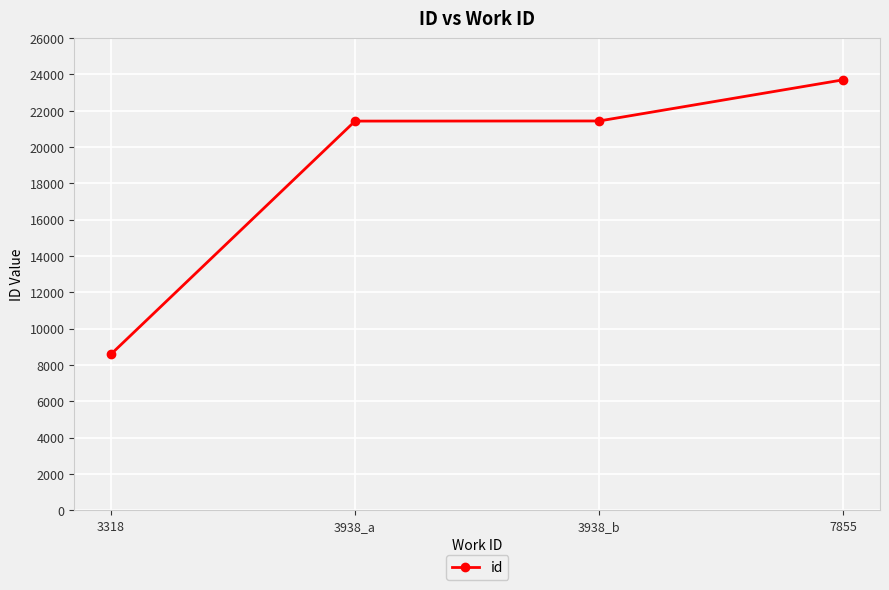

Which label corresponds to the largest value in the chart?

7855